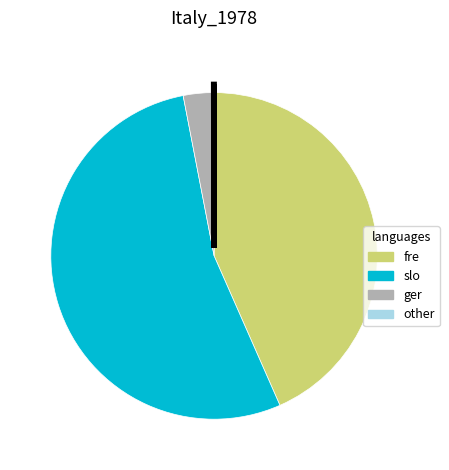

The fre slice represents 58% of the pie. True or false?

False